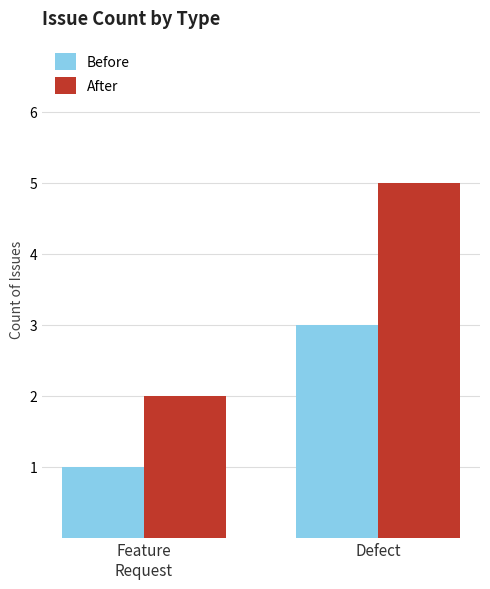

What is the difference between the After values at Defect and Feature
Request?

3